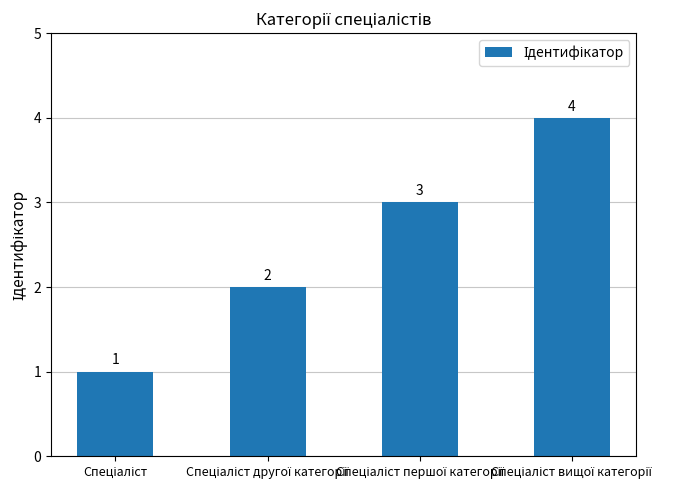

What is the value of the 4th bar from the left?

4